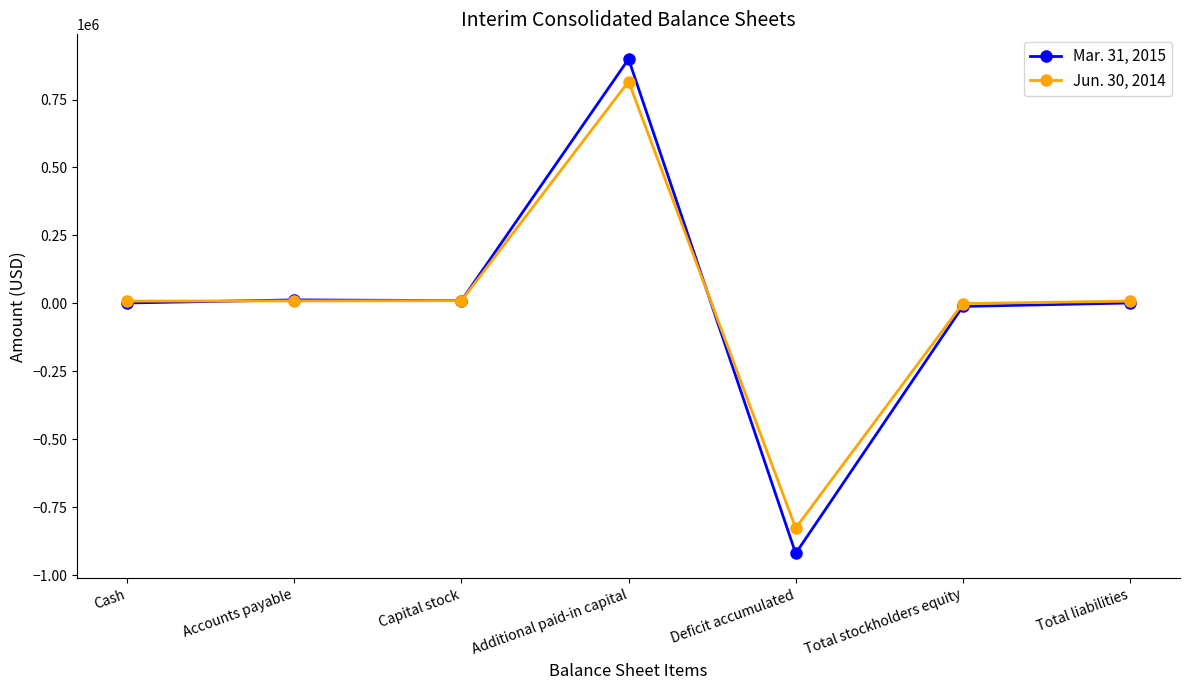

What are all the series names shown in the legend?

Mar. 31, 2015, Jun. 30, 2014